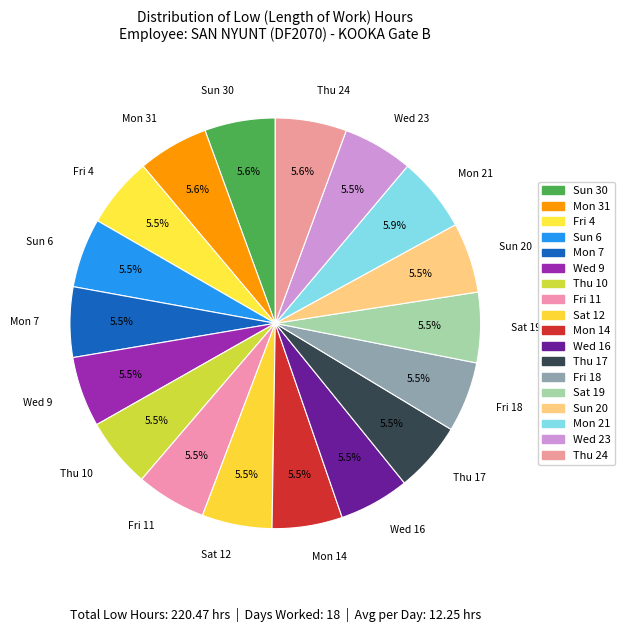

Approximately how many times larger is the value at Mon 14 compared to Thu 24?

1.0